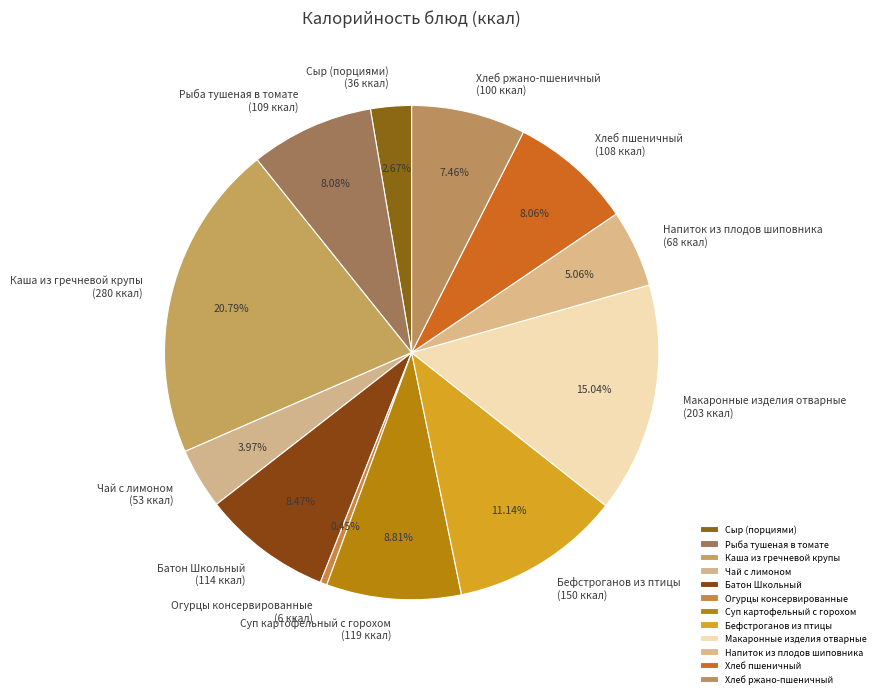

Do Бефстроганов из птицы and Макаронные изделия отварные together represent more than half of the pie?

No